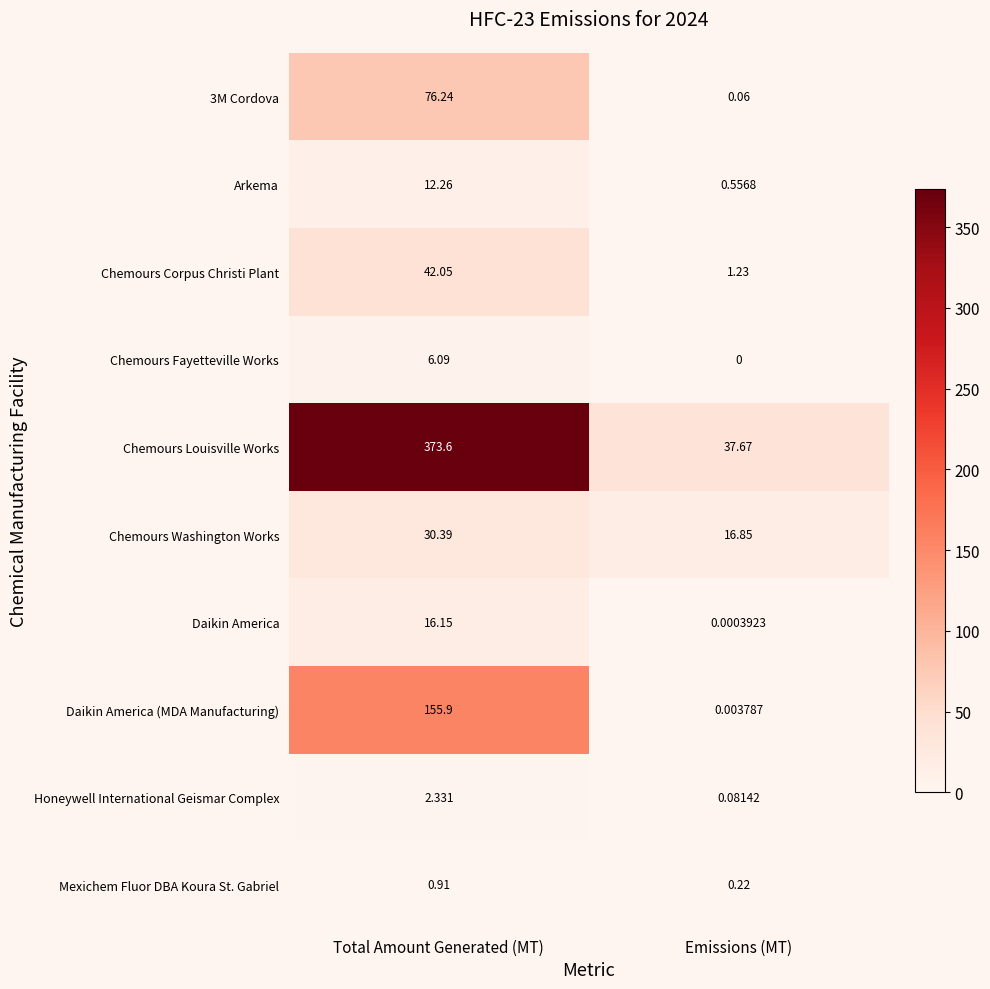

At which label does Arkema reach its minimum?

Emissions (MT)